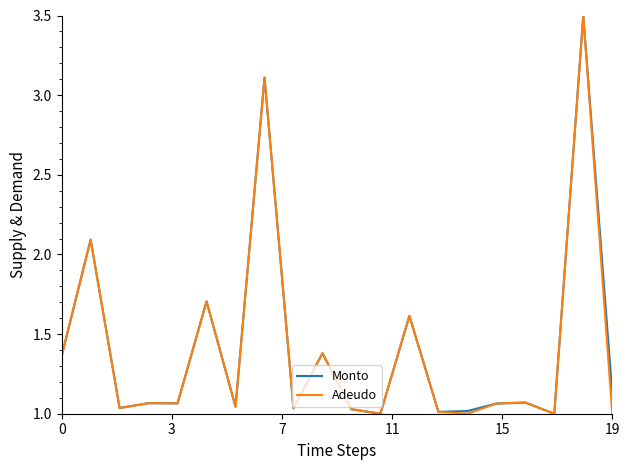

What is the greatest value displayed?

3.5